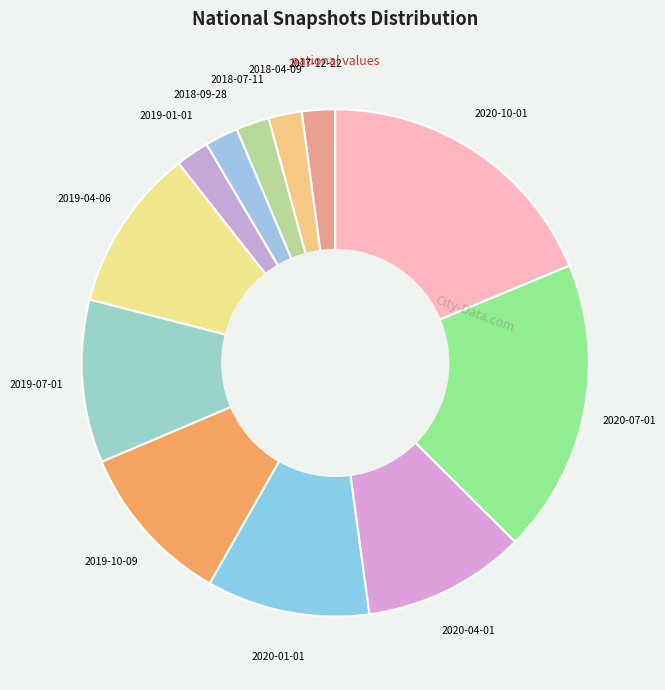

Is it true that 2020-01-01 is 10% of the pie?

True